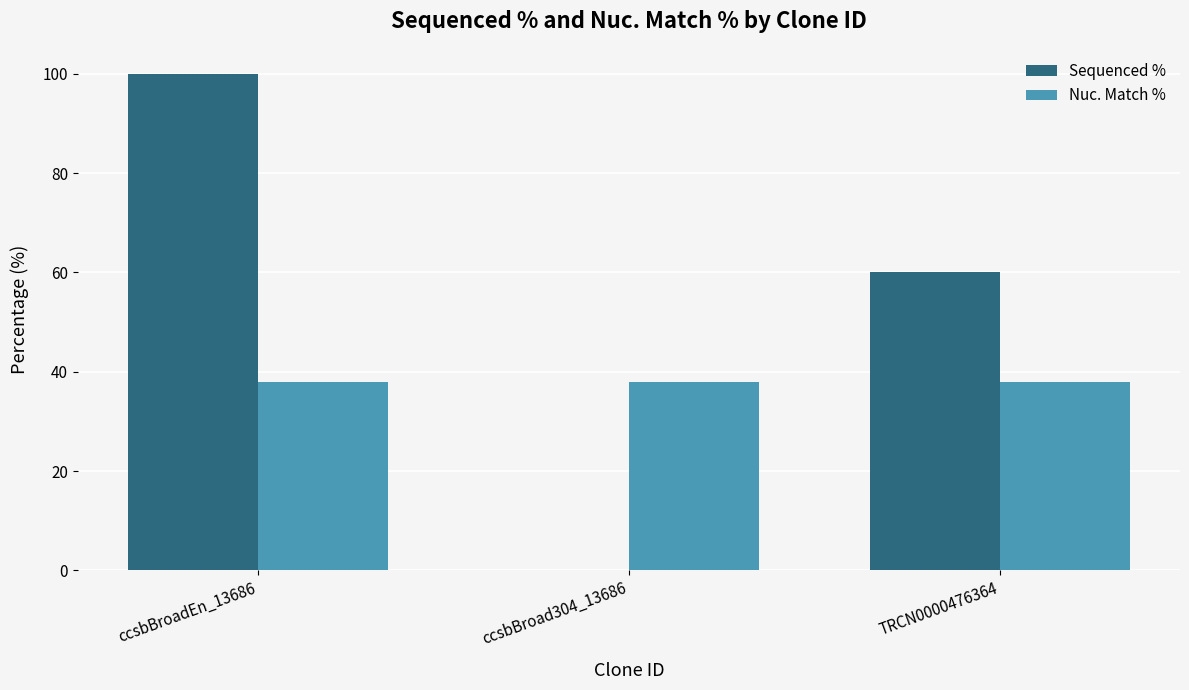

Which series has the largest range (max minus min)?

Sequenced %